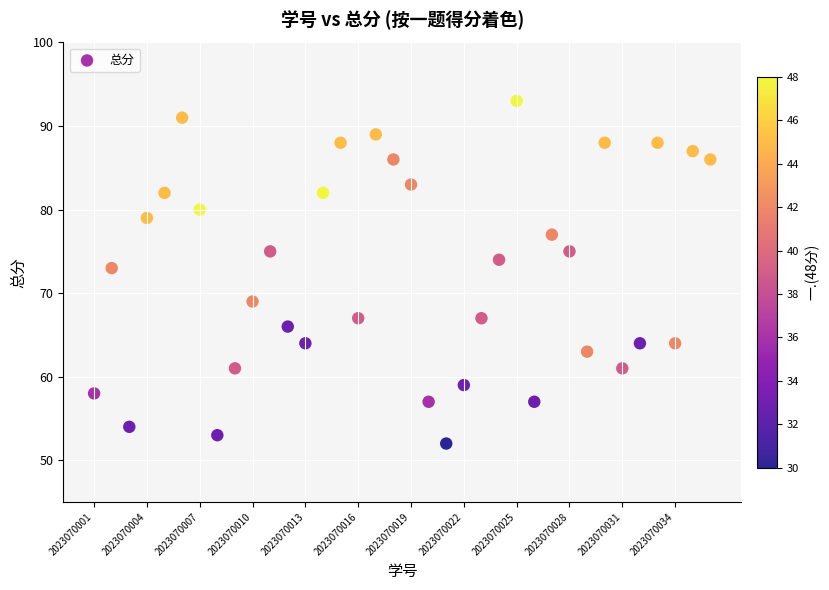

What is the range of X values (max minus min)?

35